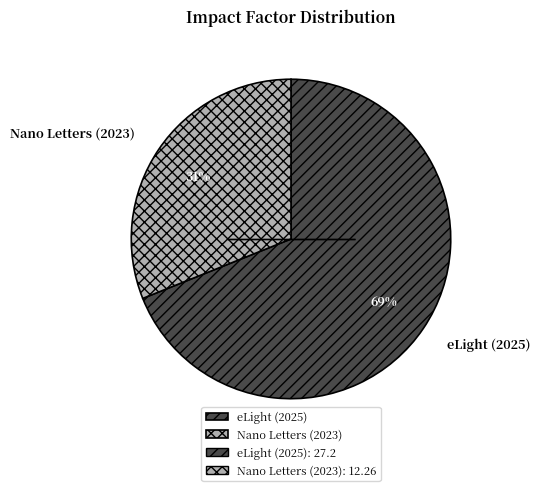

What is the majority slice?

eLight (2025)